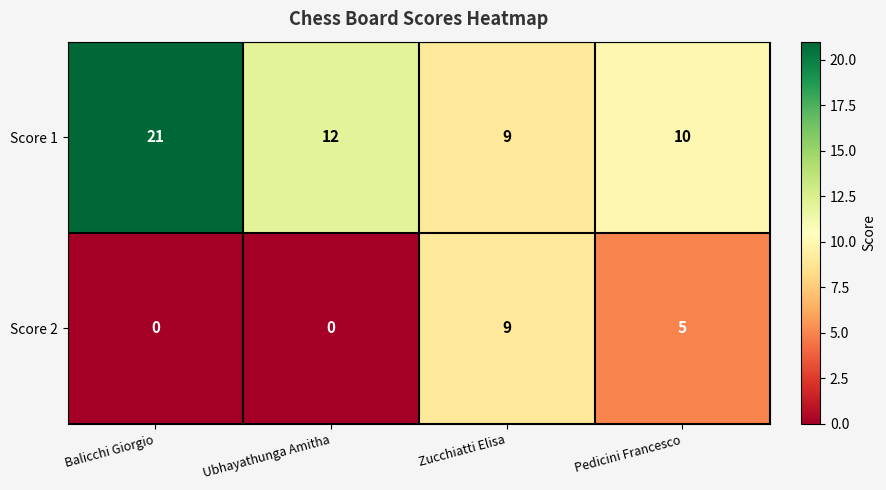

At which label is Score 1 closest to 15?

Ubhayathunga Amitha